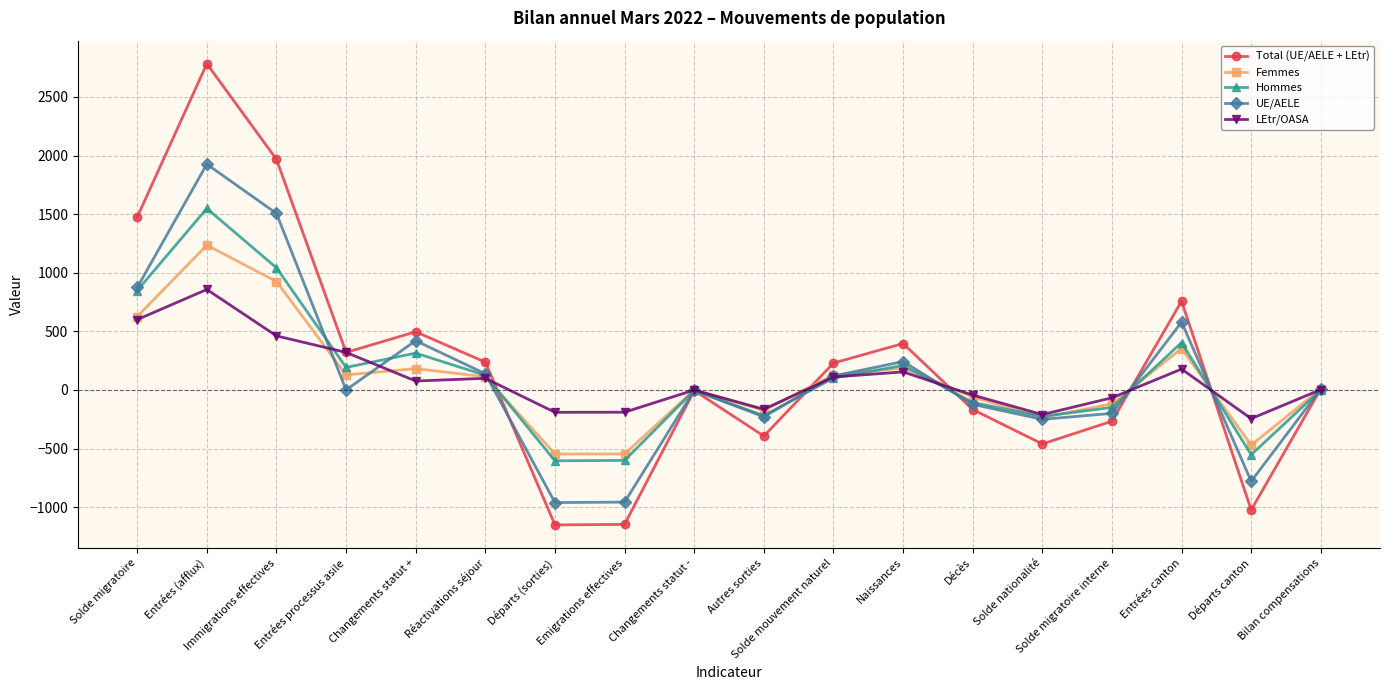

What is the label of the 15th point from the left?

Solde migratoire interne